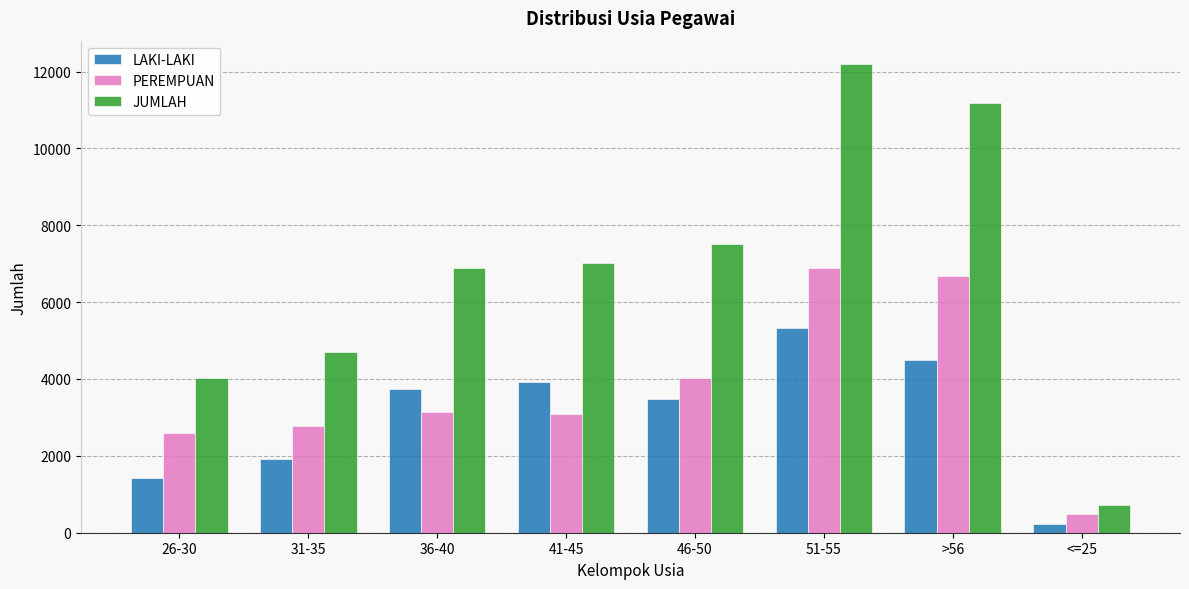

What is the label of the 5th bar from the right?

41-45